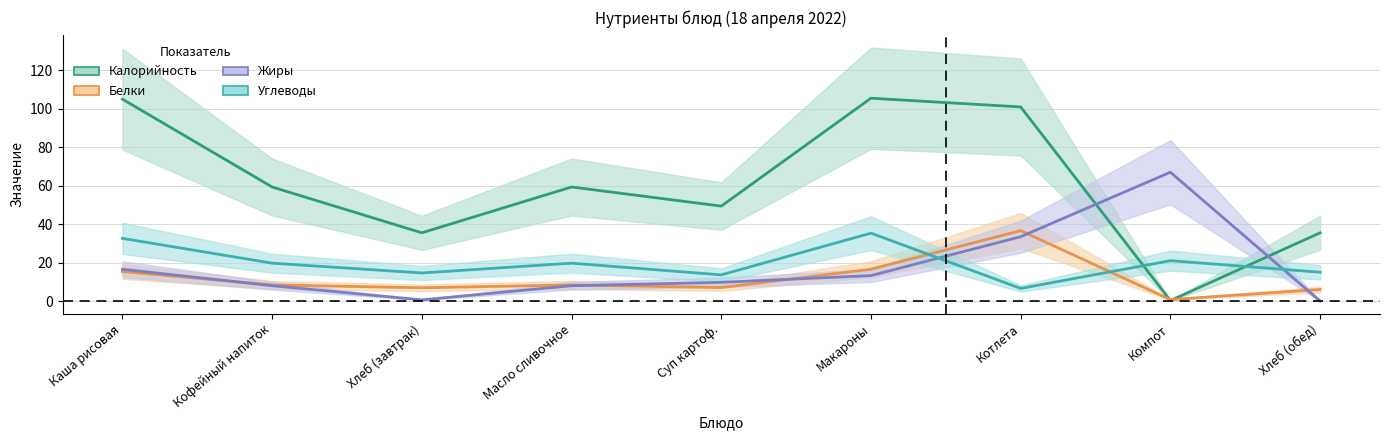

After their last crossing, which series has the higher values: Калорийность or Жиры?

Калорийность